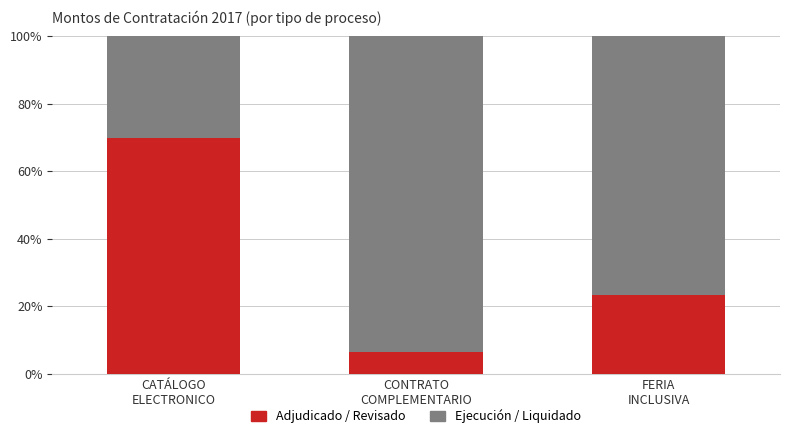

What is the highest value of the Adjudicado / Revisado series?

69.8